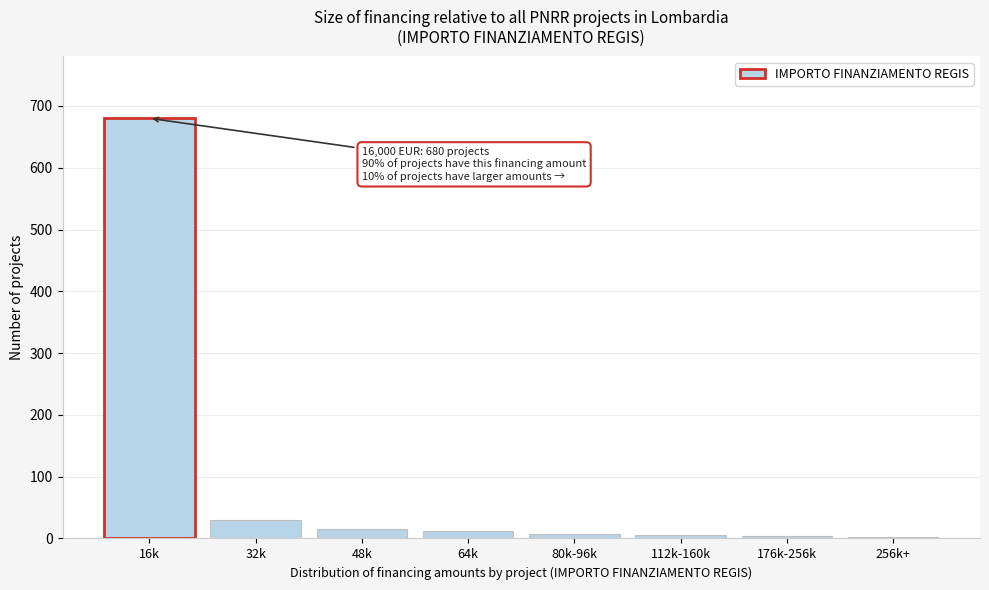

The chart shows a value of 2 at 256k+. True or false?

True